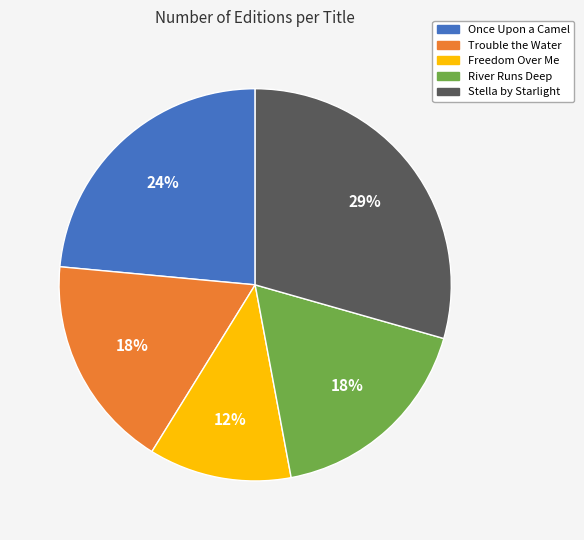

Is the sum of River Runs Deep and Trouble the Water greater than half?

No